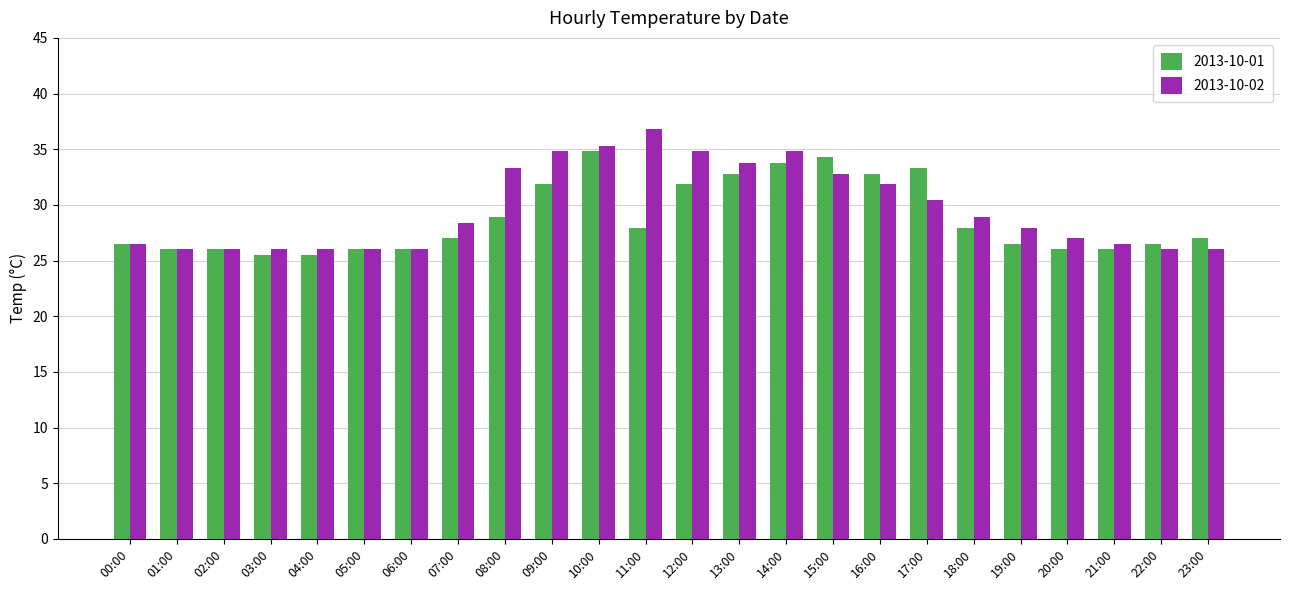

At which label is 2013-10-01 closest to 30?

08:00